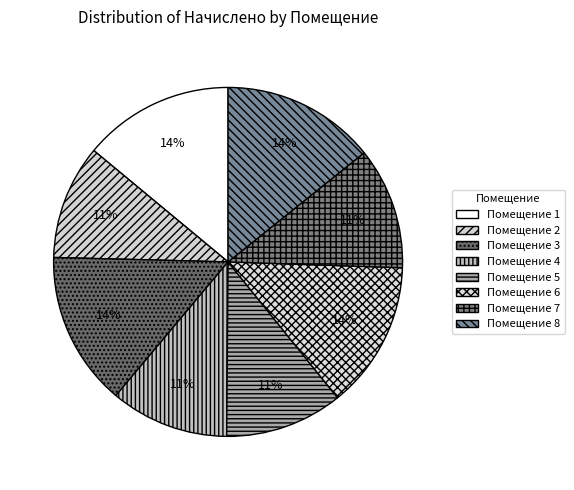

How many segments does this pie chart have?

8